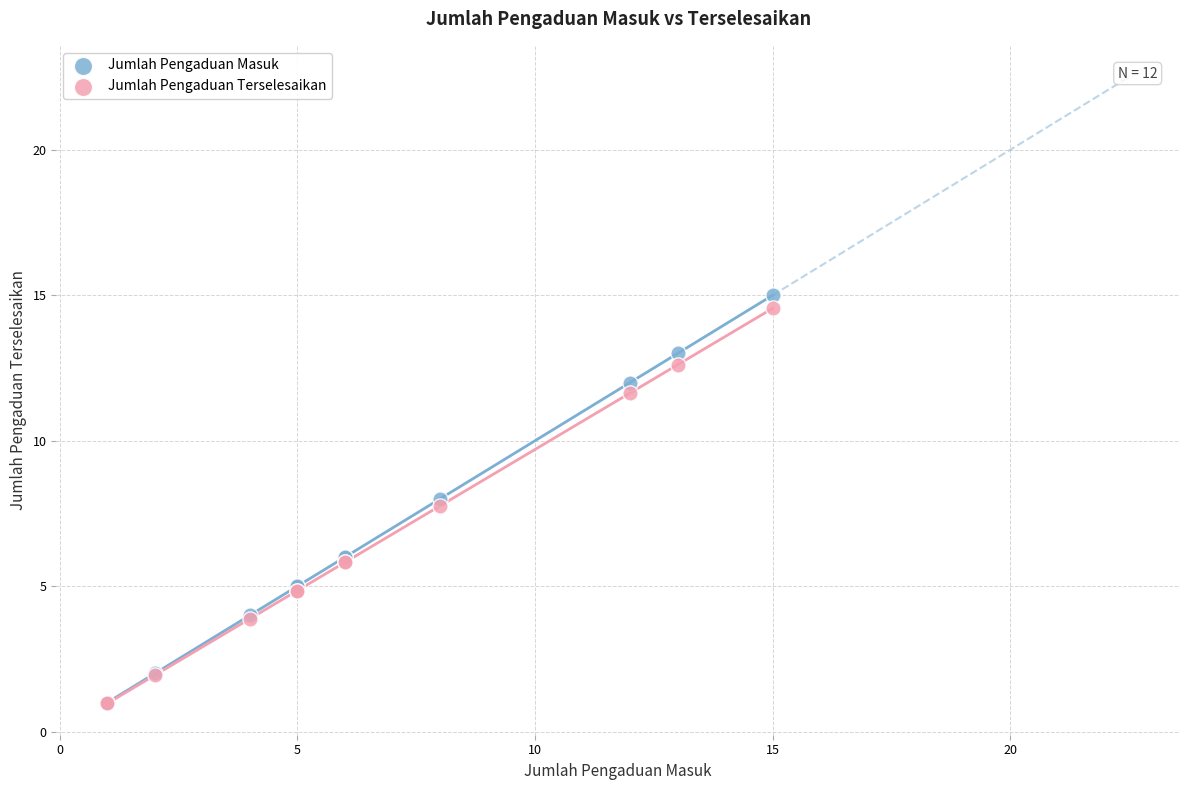

Across all series, what Y value is closest to 7?

7.8